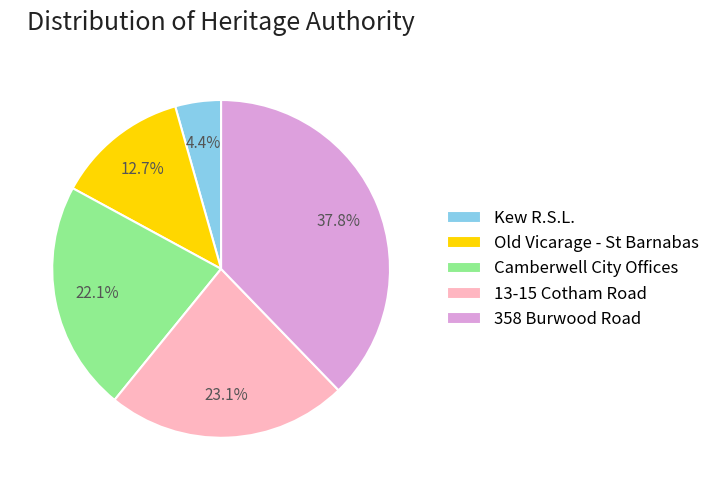

To the nearest percent, what percentage of the pie is 13-15 Cotham Road?

23%